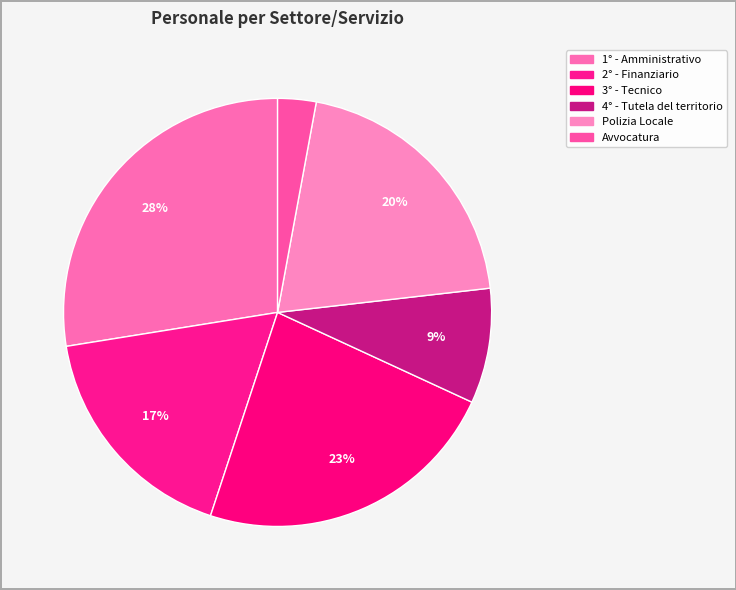

To the nearest percent, what percentage of the pie is Avvocatura?

3%